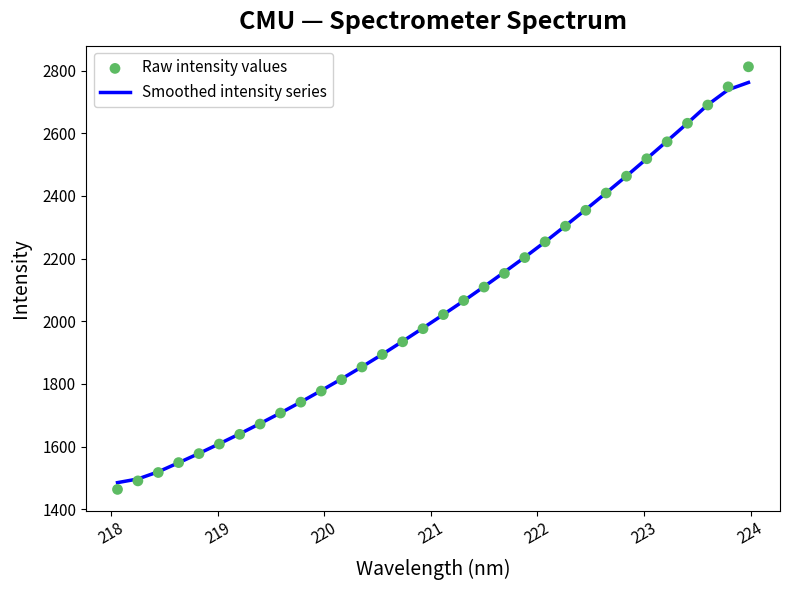

What is the maximum value for Smoothed intensity series?

2762.1